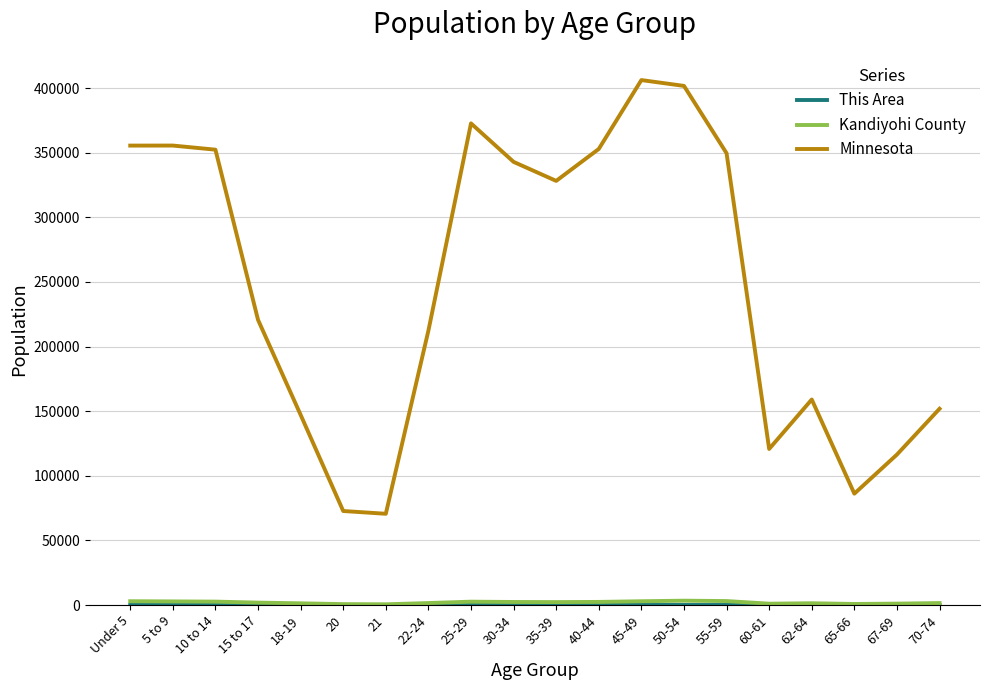

The value of Minnesota at 50-54 is 401695. True or false?

True